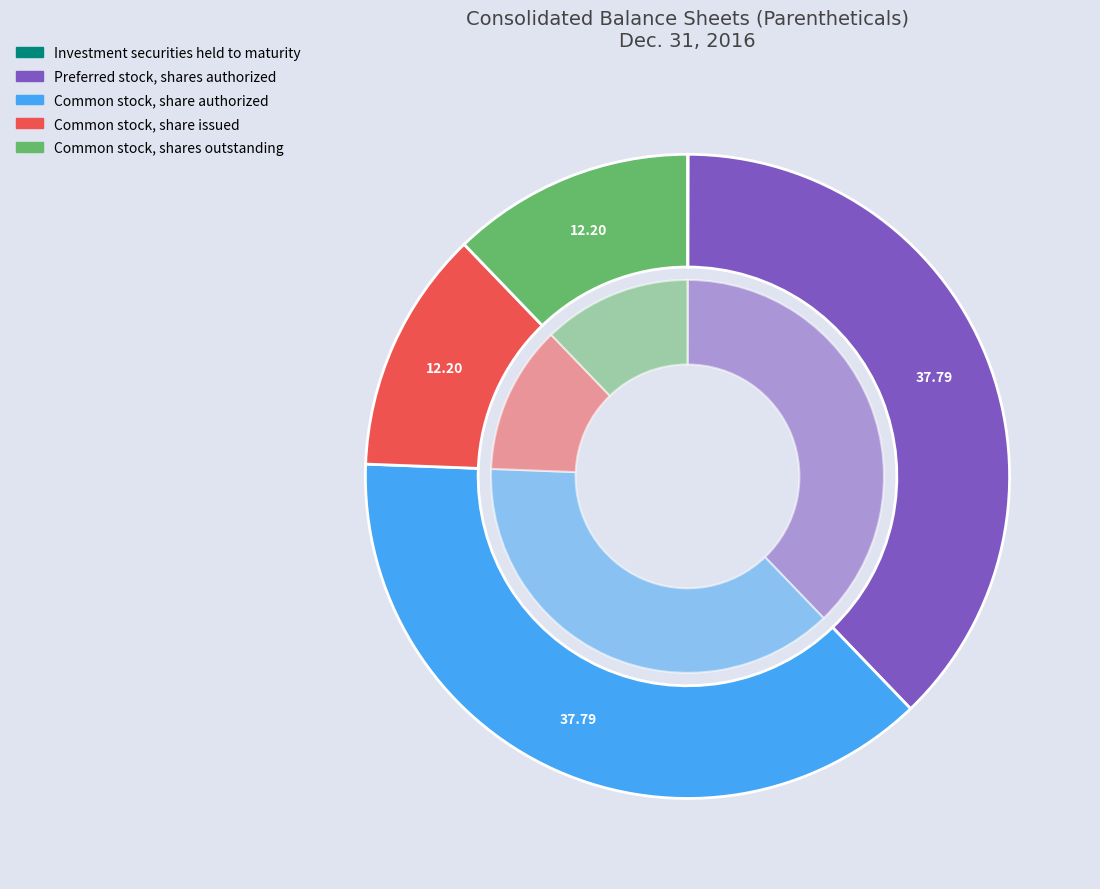

To the nearest percent, what percentage of the pie is Common stock, shares outstanding?

12%